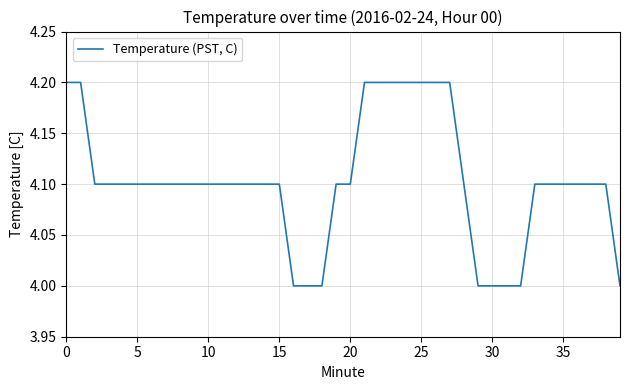

What is the minimum value shown in the chart?

4.0